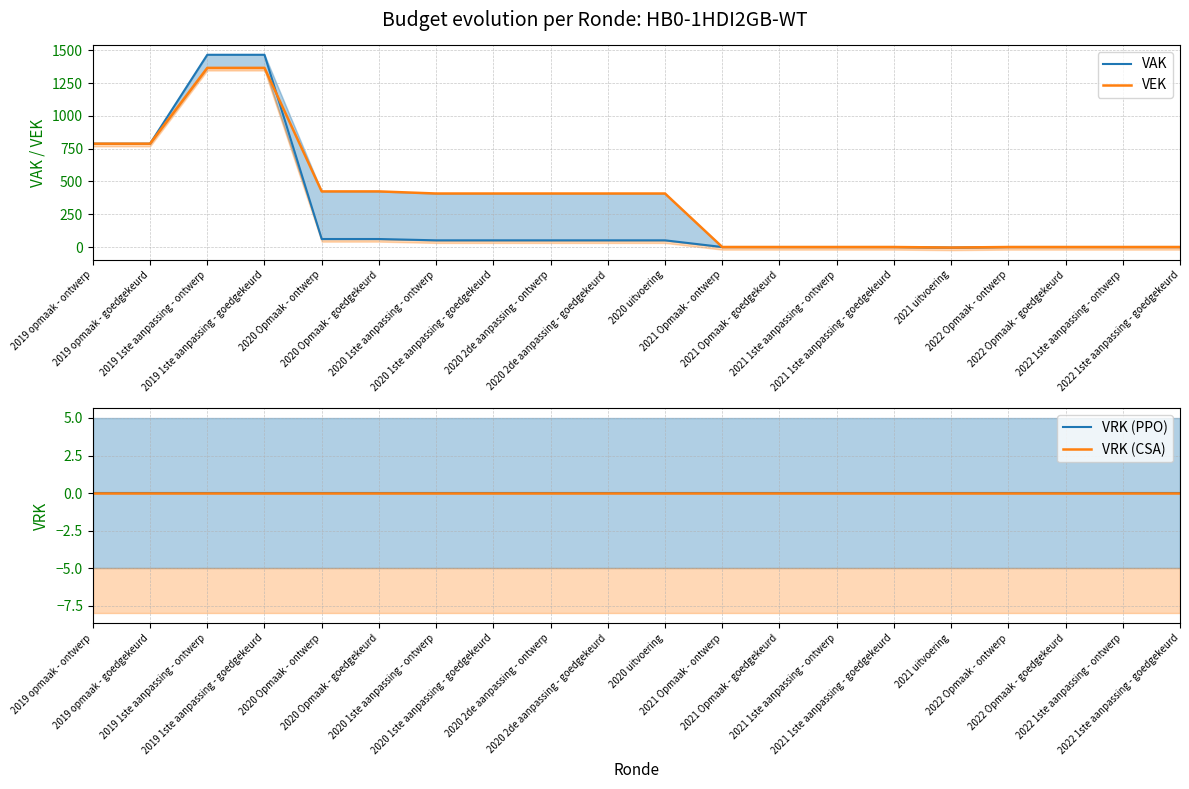

Which series has the widest spread of values?

VAK